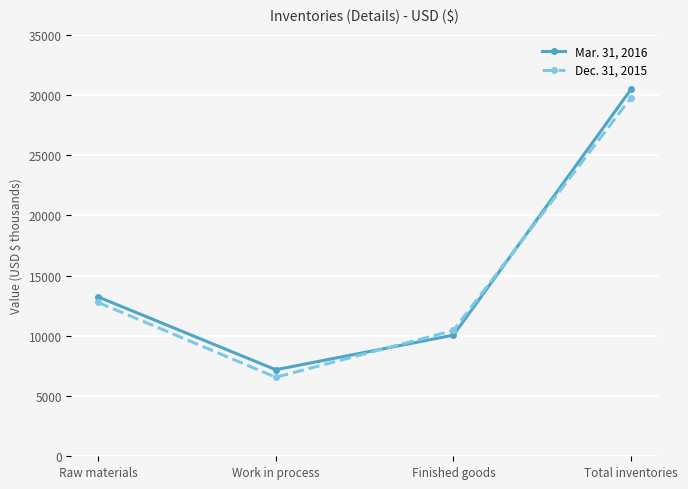

Is the value of Mar. 31, 2016 at Raw materials greater than the value of Dec. 31, 2015 at Work in process?

Yes